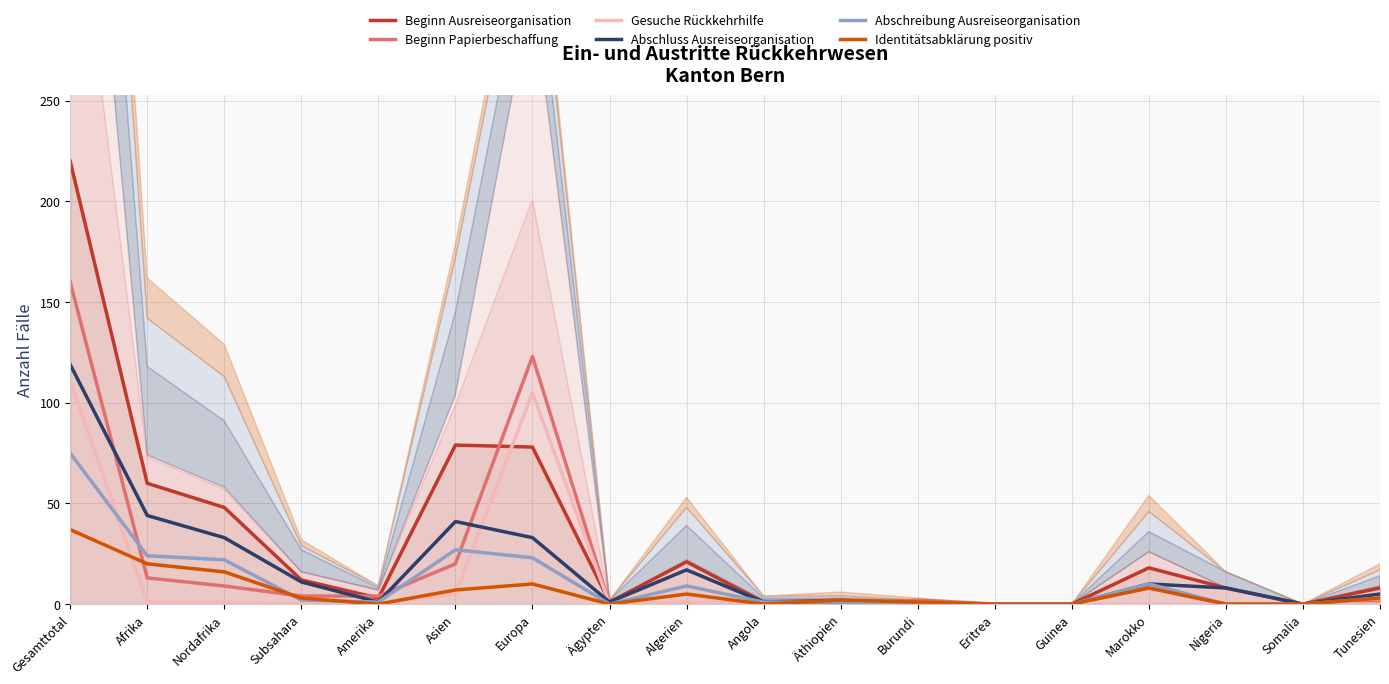

What is the label of the 9th point from the right?

Angola